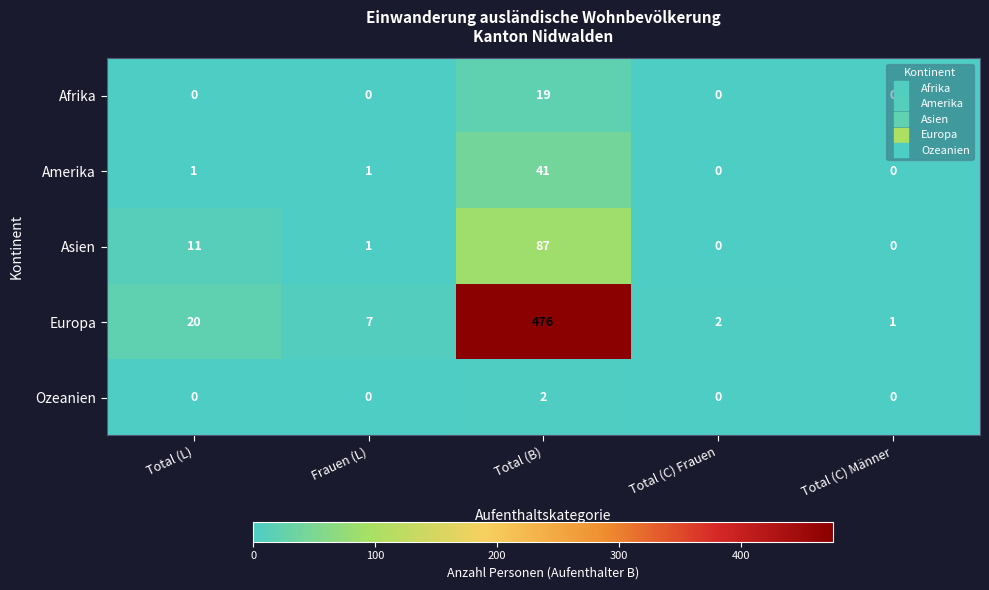

Between Total (L) and Total (C) Frauen, which series saw the biggest shift?

Europa